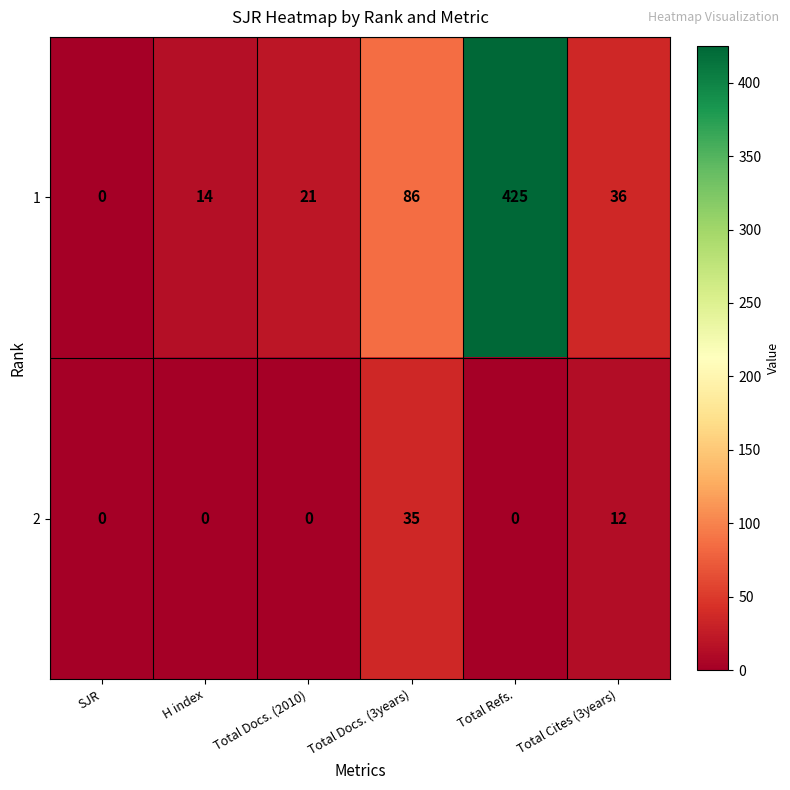

What is the difference between the 2 values at Total Docs. (3years) and Total Refs.?

35